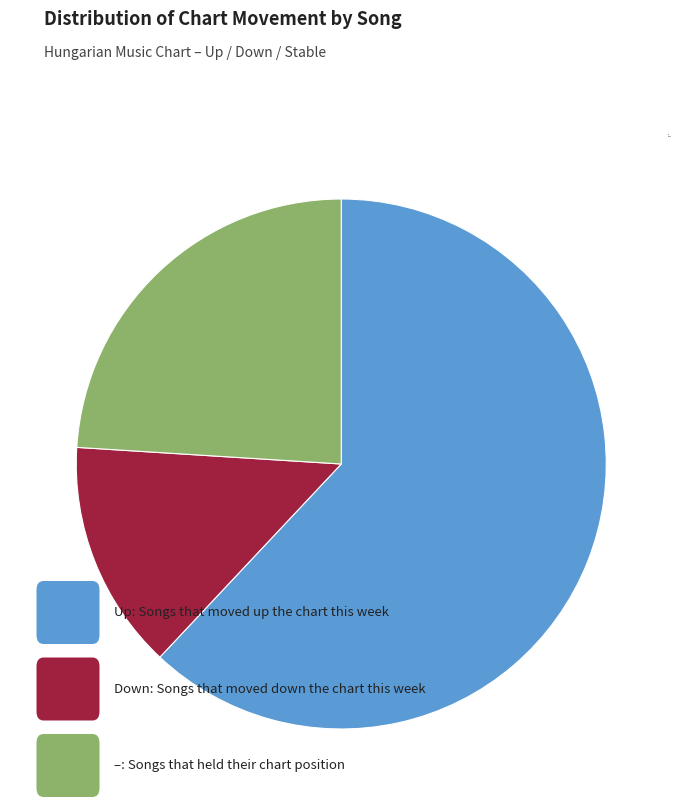

Count the number of slices in the pie.

3